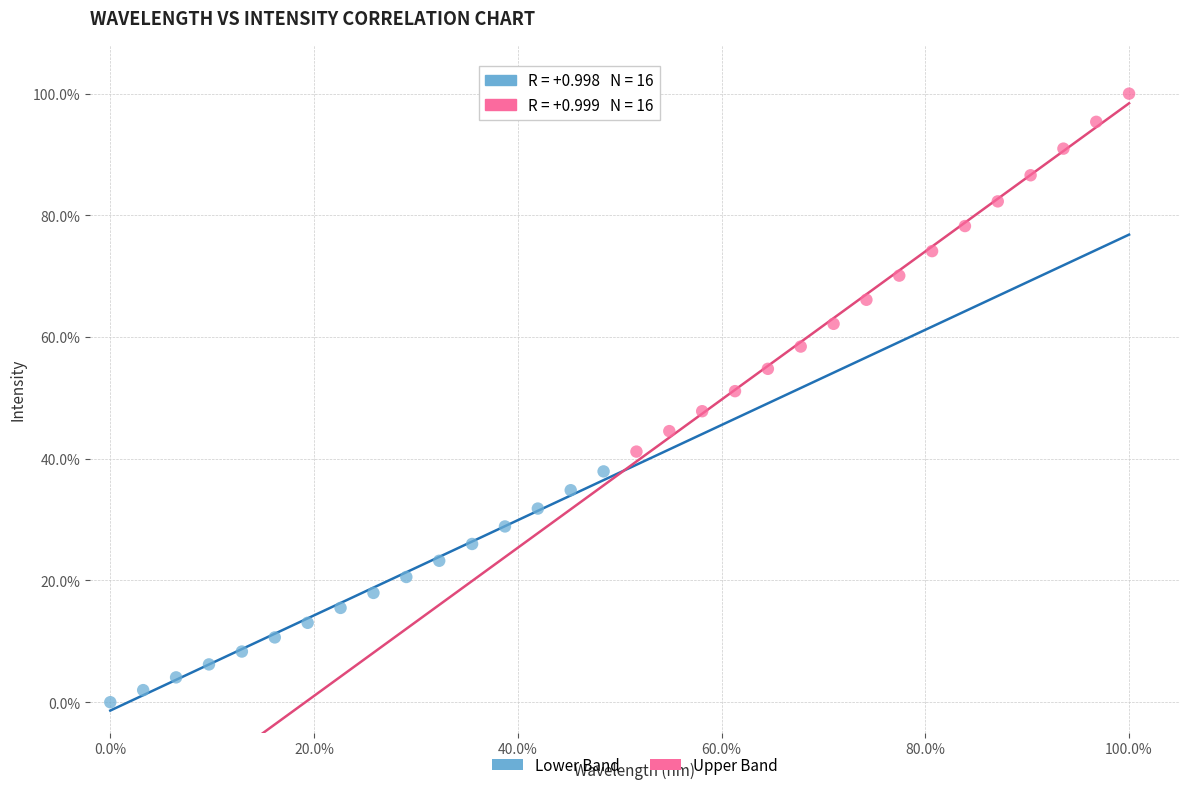

What are all the series names shown in the legend?

Lower Band, Upper Band